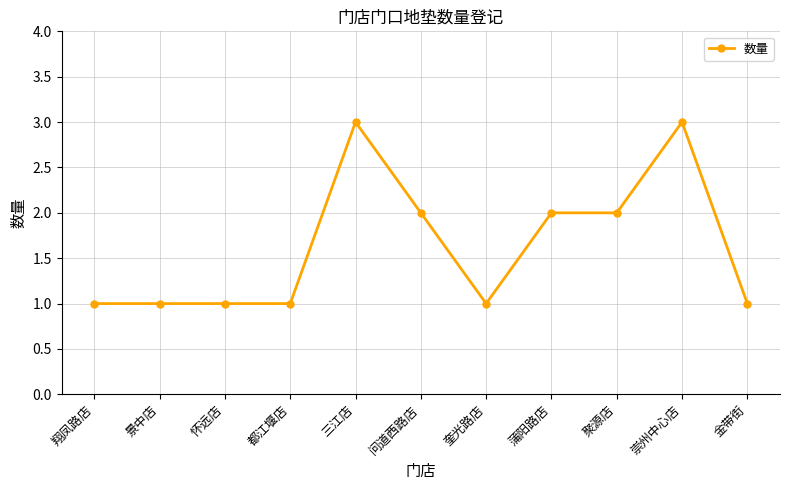

True or false: the data has more than 1 interior local peaks.

True